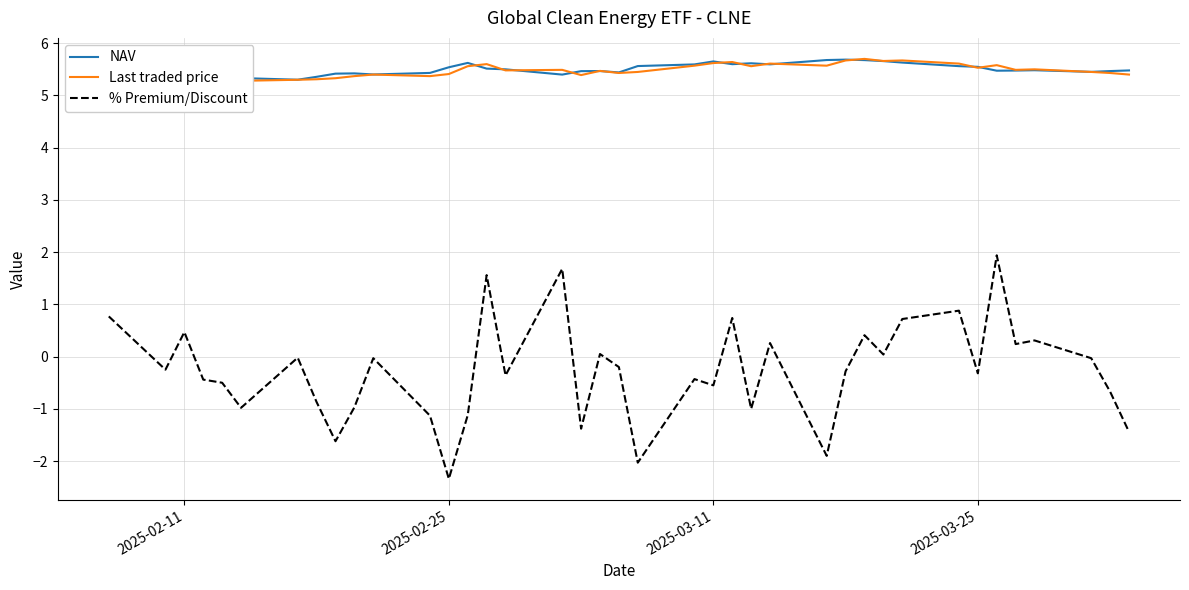

Reading left to right, extract all data points from this chart.

NAV: 5.4	5.3	5.3	5.3	5.3	5.3	5.3	5.4	5.4	5.4	5.4	5.4	5.5	5.6	5.5	5.5	5.4	5.5	5.5	5.4	5.6	5.6	5.7	5.6	5.6	5.6	5.7	5.7	5.7	5.7	5.6	5.6	5.5	5.5	5.5	5.5	5.5	5.5	5.5
Last traded price: 5.4	5.3	5.3	5.2	5.3	5.3	5.3	5.3	5.3	5.4	5.4	5.4	5.4	5.6	5.6	5.5	5.5	5.4	5.5	5.4	5.5	5.6	5.6	5.6	5.6	5.6	5.6	5.7	5.7	5.7	5.7	5.6	5.5	5.6	5.5	5.5	5.5	5.4	5.4
% Premium/Discount: 0.8	-0.2	0.5	-0.4	-0.5	-1.0	-0.0	-0.9	-1.6	-1.0	-0.0	-1.1	-2.3	-1.1	1.6	-0.4	1.7	-1.4	0.1	-0.2	-2.0	-0.4	-0.6	0.7	-1.0	0.3	-1.9	-0.3	0.4	0.0	0.7	0.9	-0.3	1.9	0.2	0.3	-0.0	-0.7	-1.4